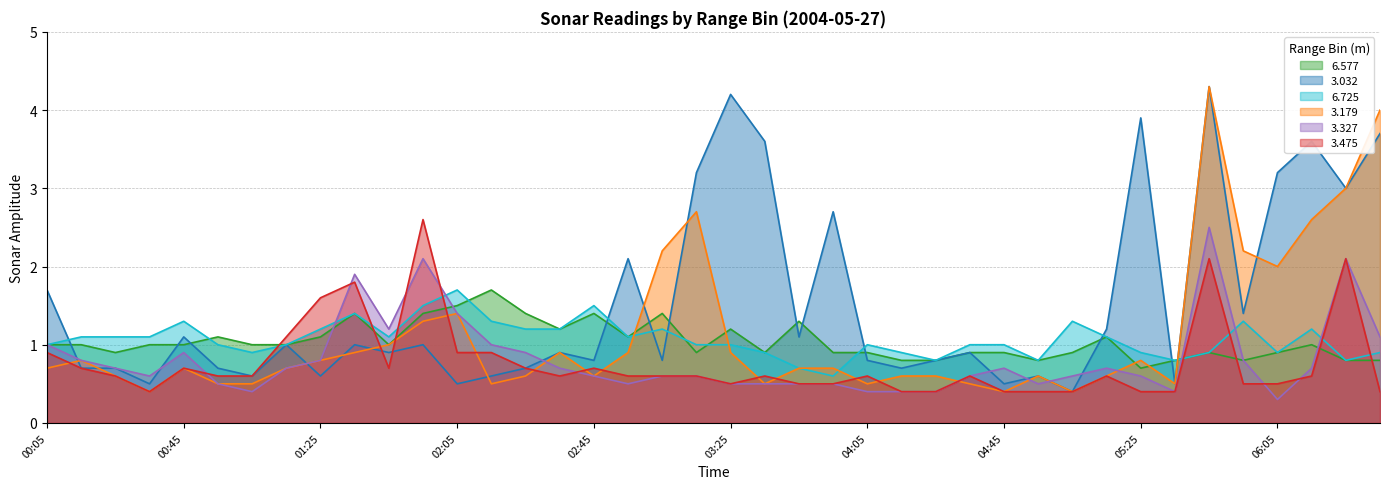

True or false: 3.327 has more than 2 interior local peaks.

True